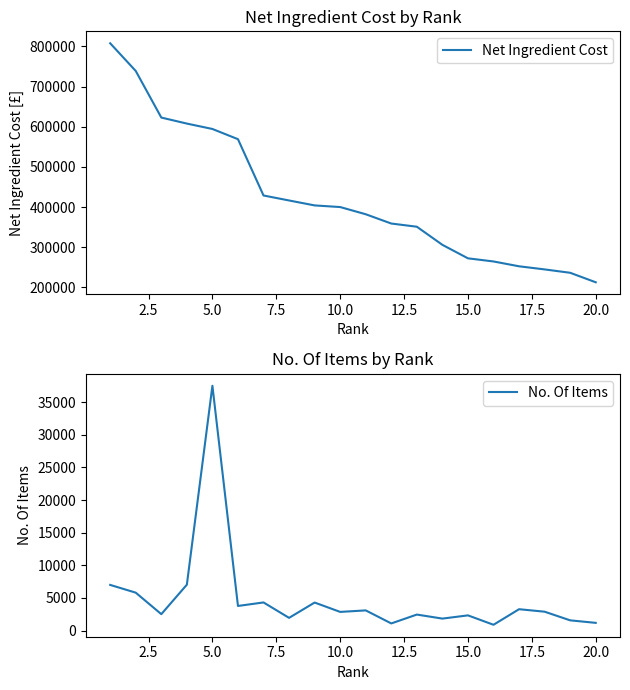

What are all the series names shown in the legend?

Net Ingredient Cost, No. Of Items